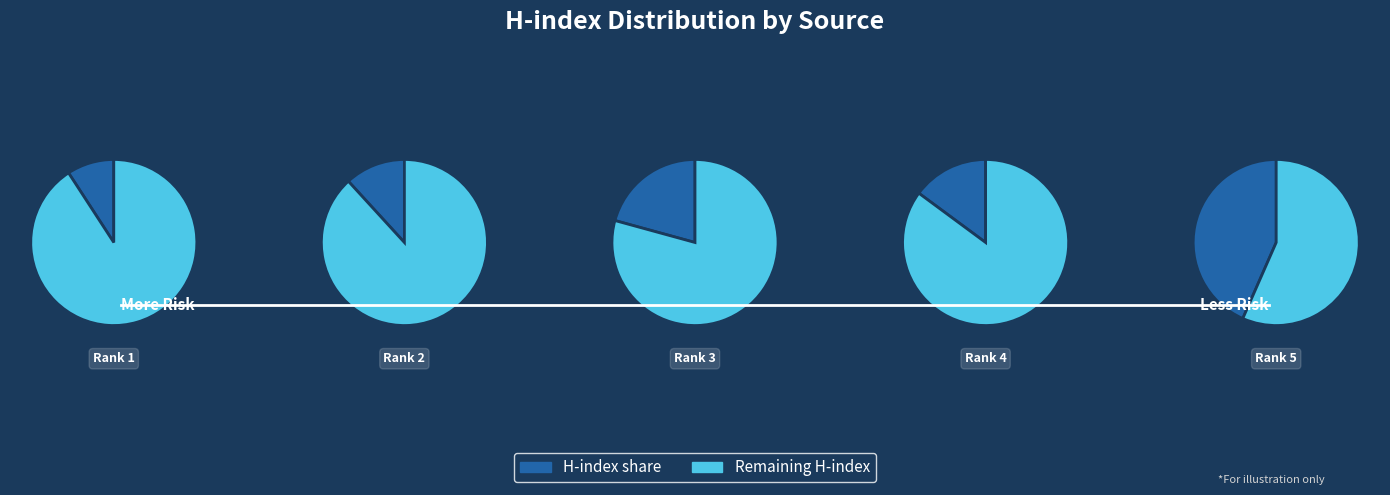

To the nearest percent, what is the average slice percentage?

20%